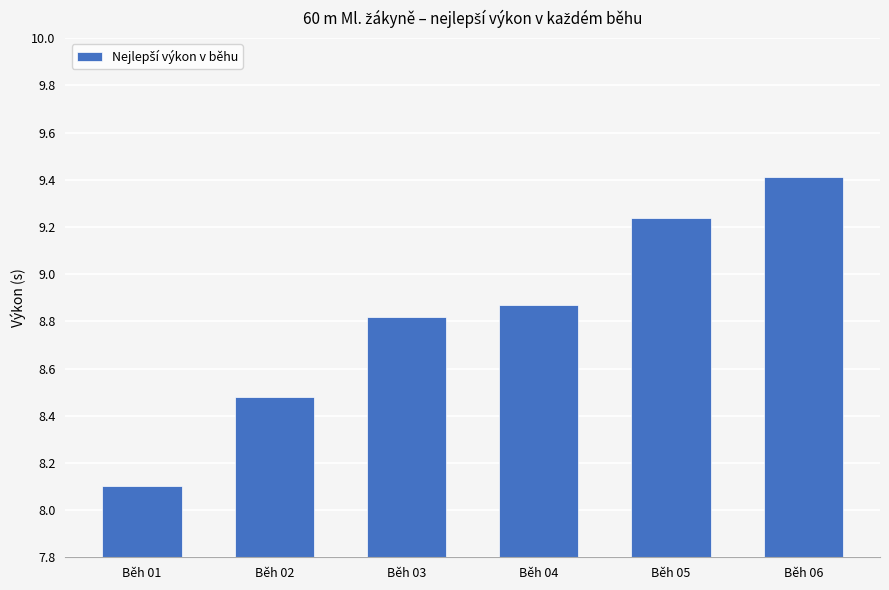

How many bars are there in total?

6